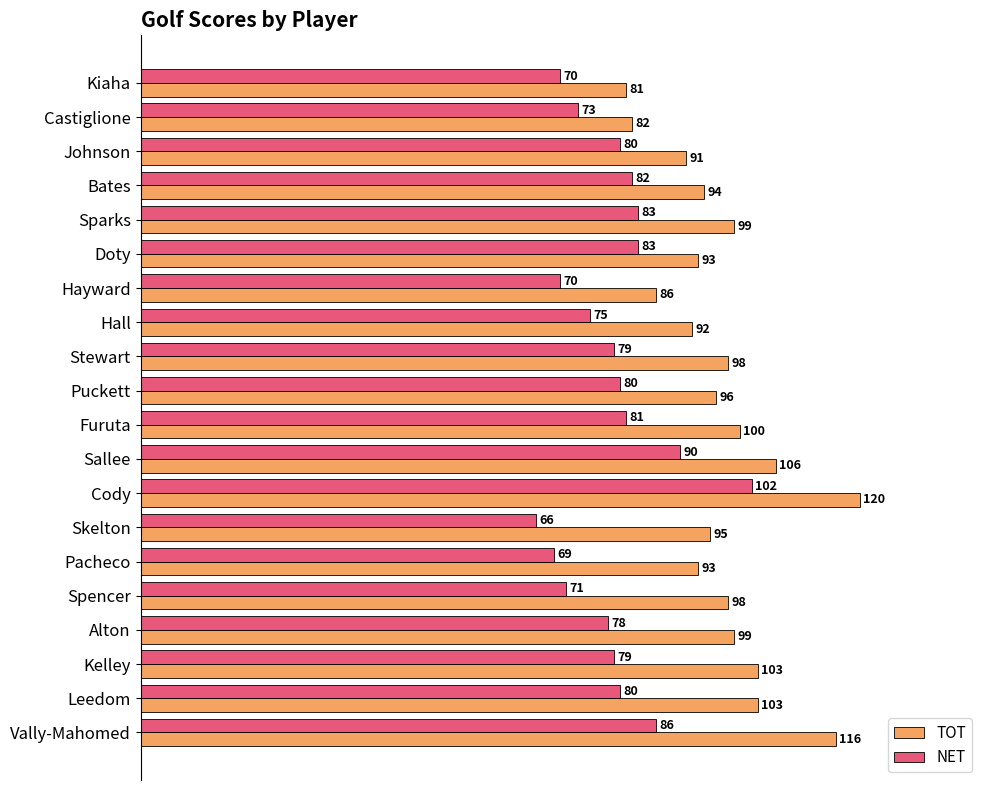

What is the difference between the second highest and second lowest values in the NET series?

21